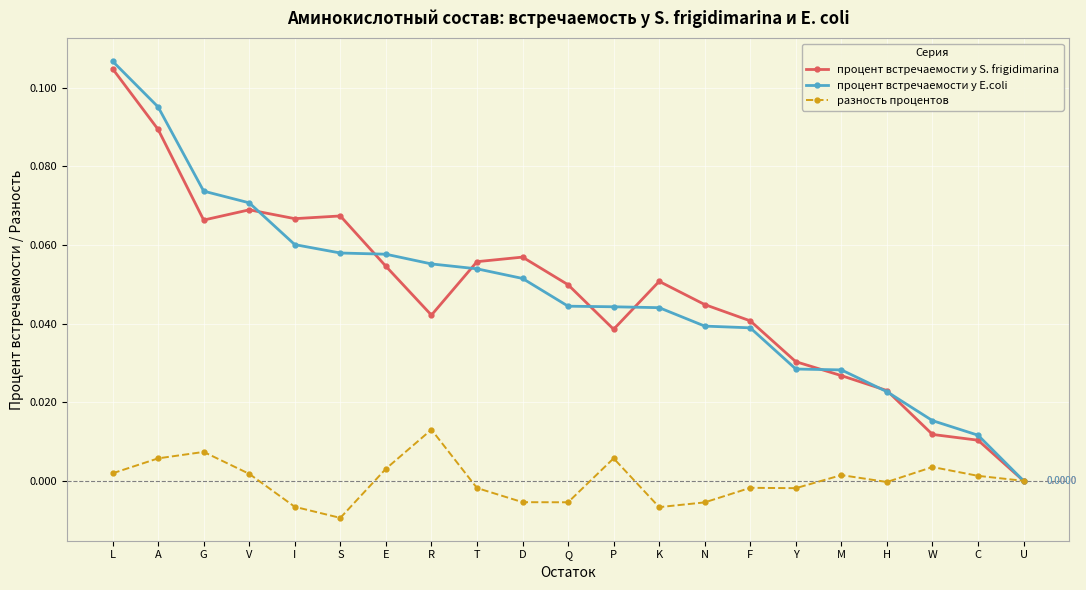

What is the label of the 10th point from the right?

P